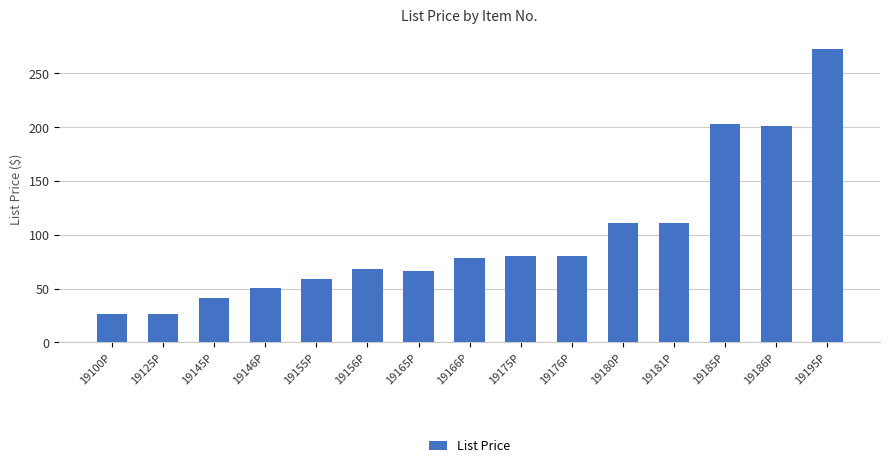

Count the number of categories in the chart.

15